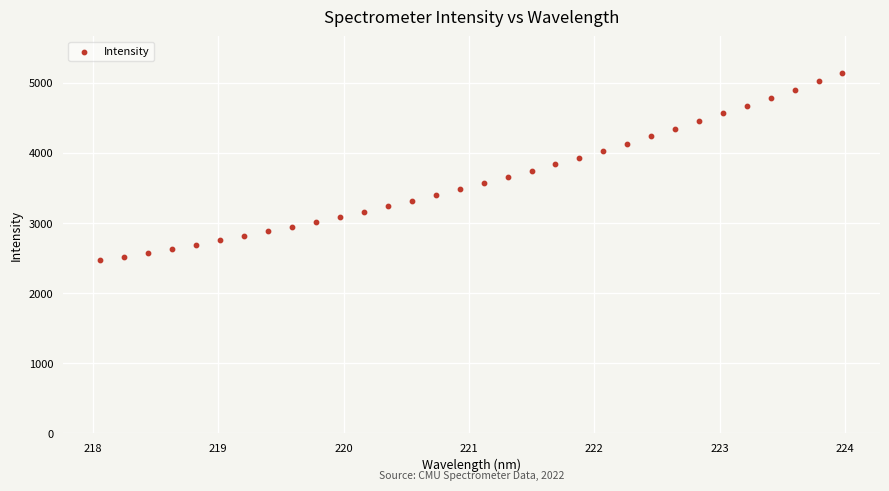

What is the range of X values (max minus min)?

5.9